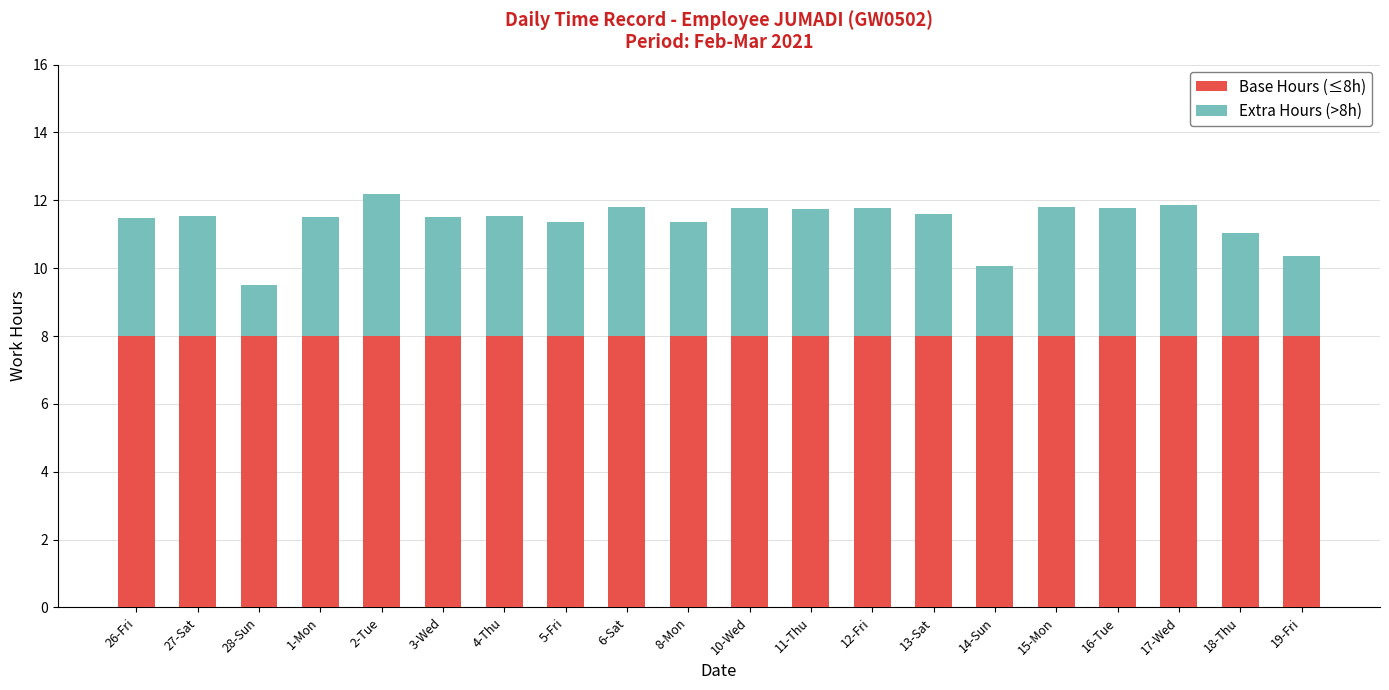

What is the sum of all Base Hours (≤8h) values?

160.0